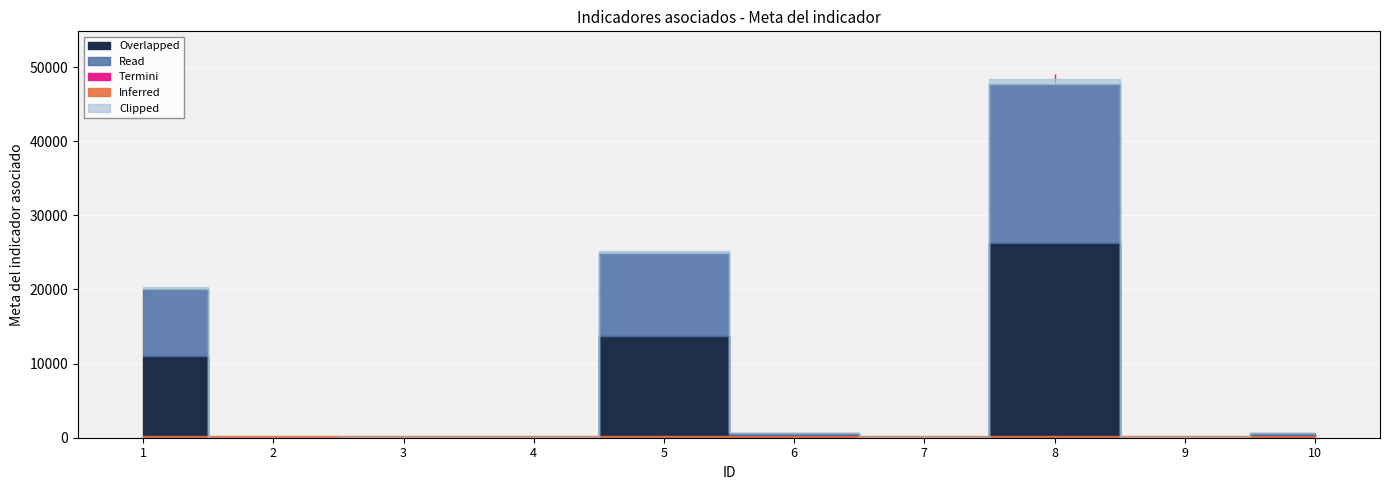

What is the value of the 8th point from the left?

47680